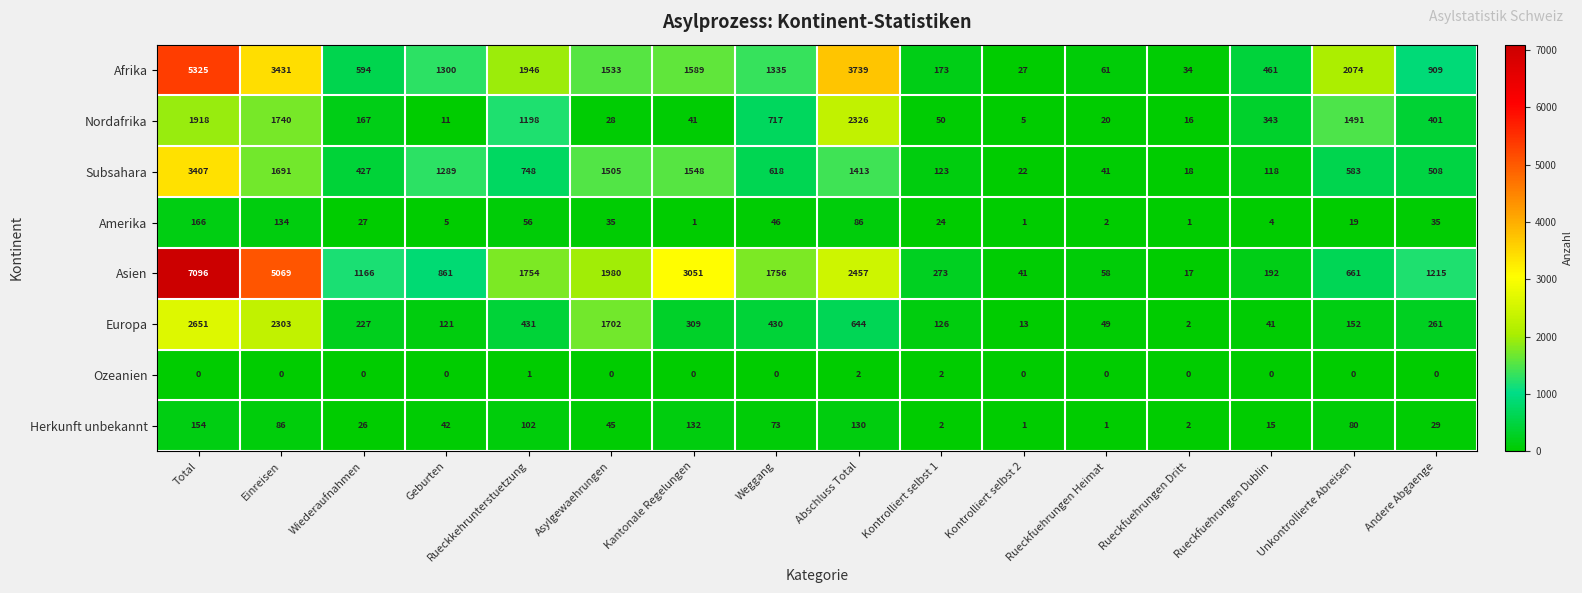

Which category has the highest value across all series?

Total